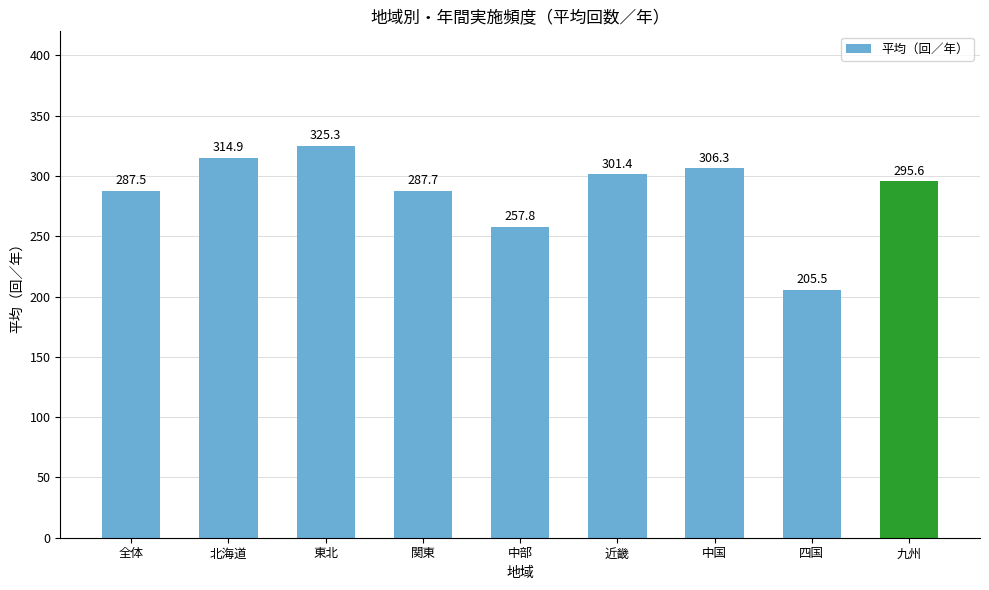

Where is the data nearest to the value 265?

中部